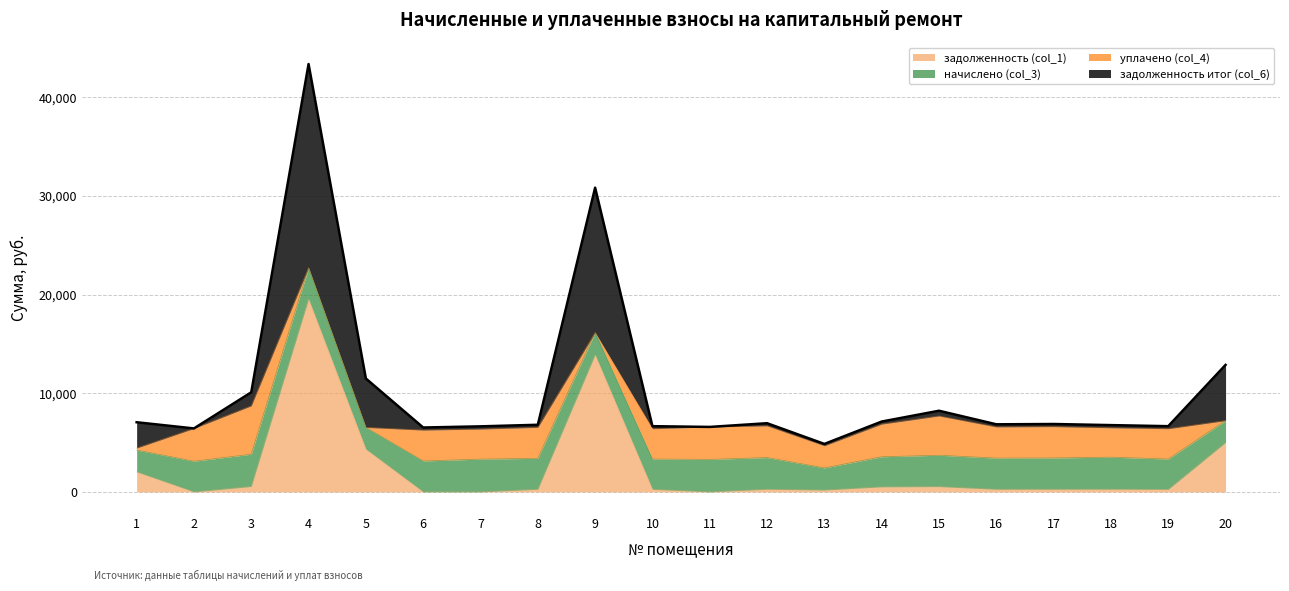

True or false: задолженность (col_1) and задолженность итог (col_6) cross at least once.

False